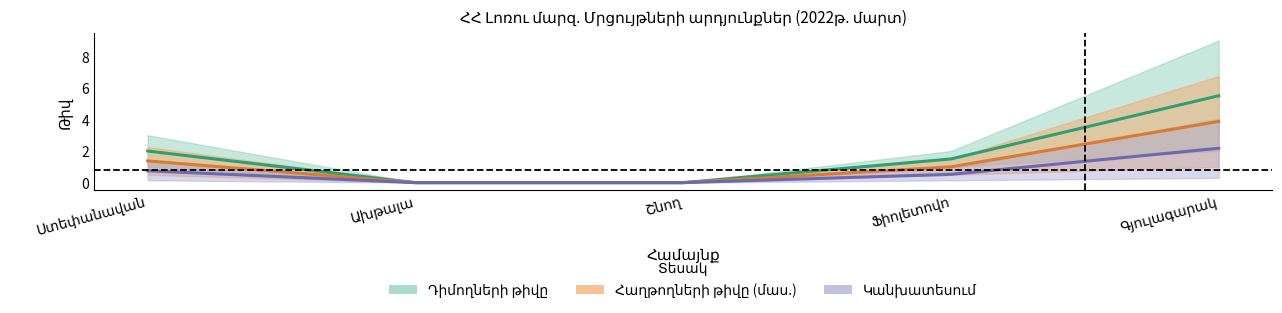

List the labels in order of value, smallest first.

Ախթալա, Շնող, Ֆիոլետովո, Ստեփանավան, Գյուլագարակ